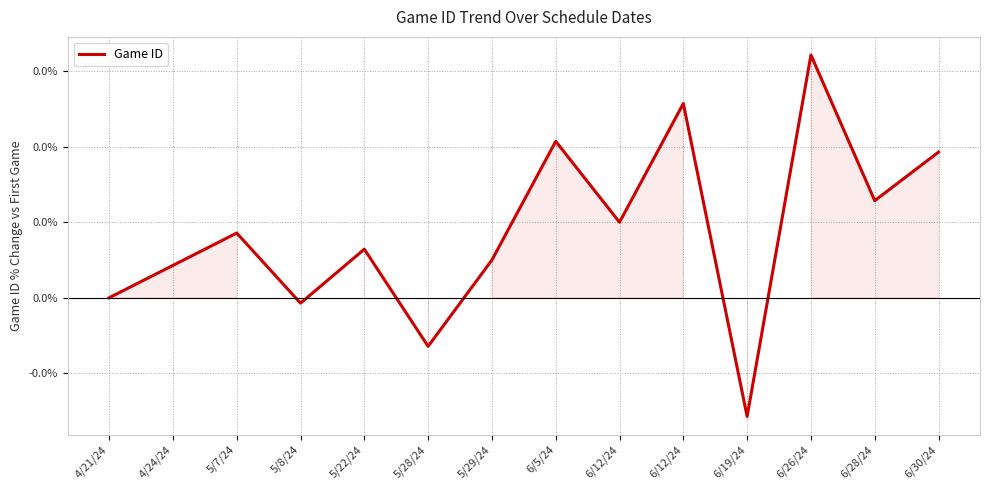

Does the chart display data point markers on the line(s)?

No